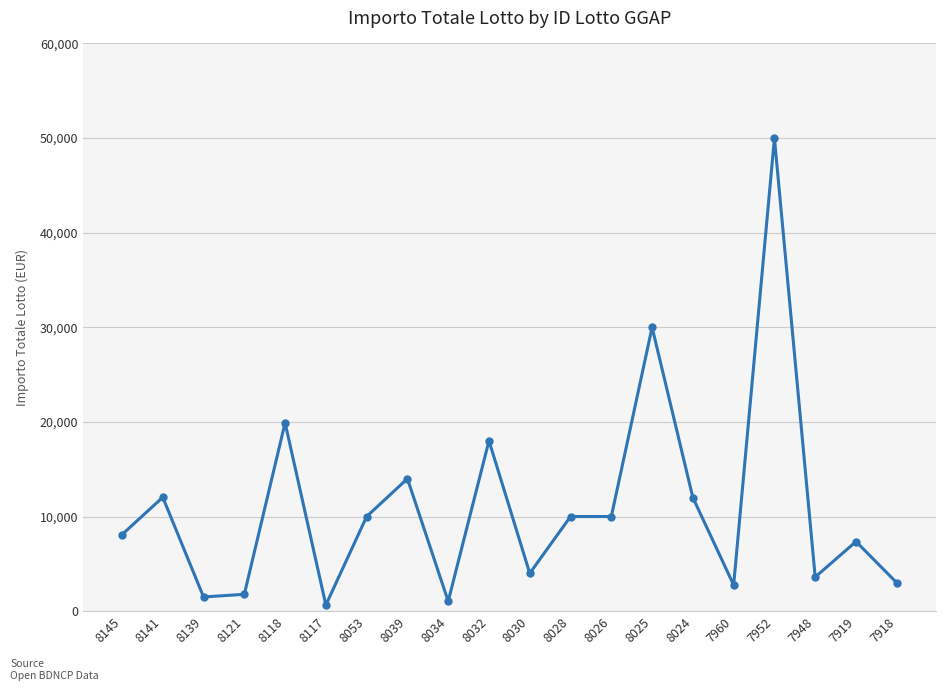

What is the difference between the values at 8139 and 8025?

28500.0